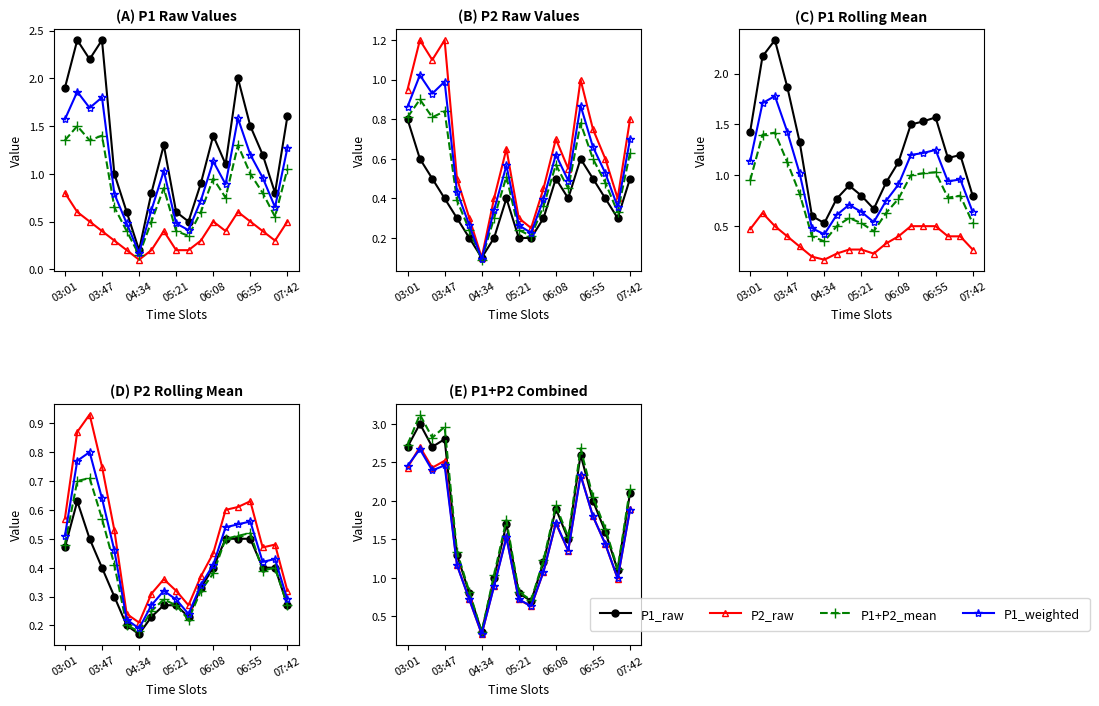

What is the value of the P1_weighted point at the 11th from the left?

0.6